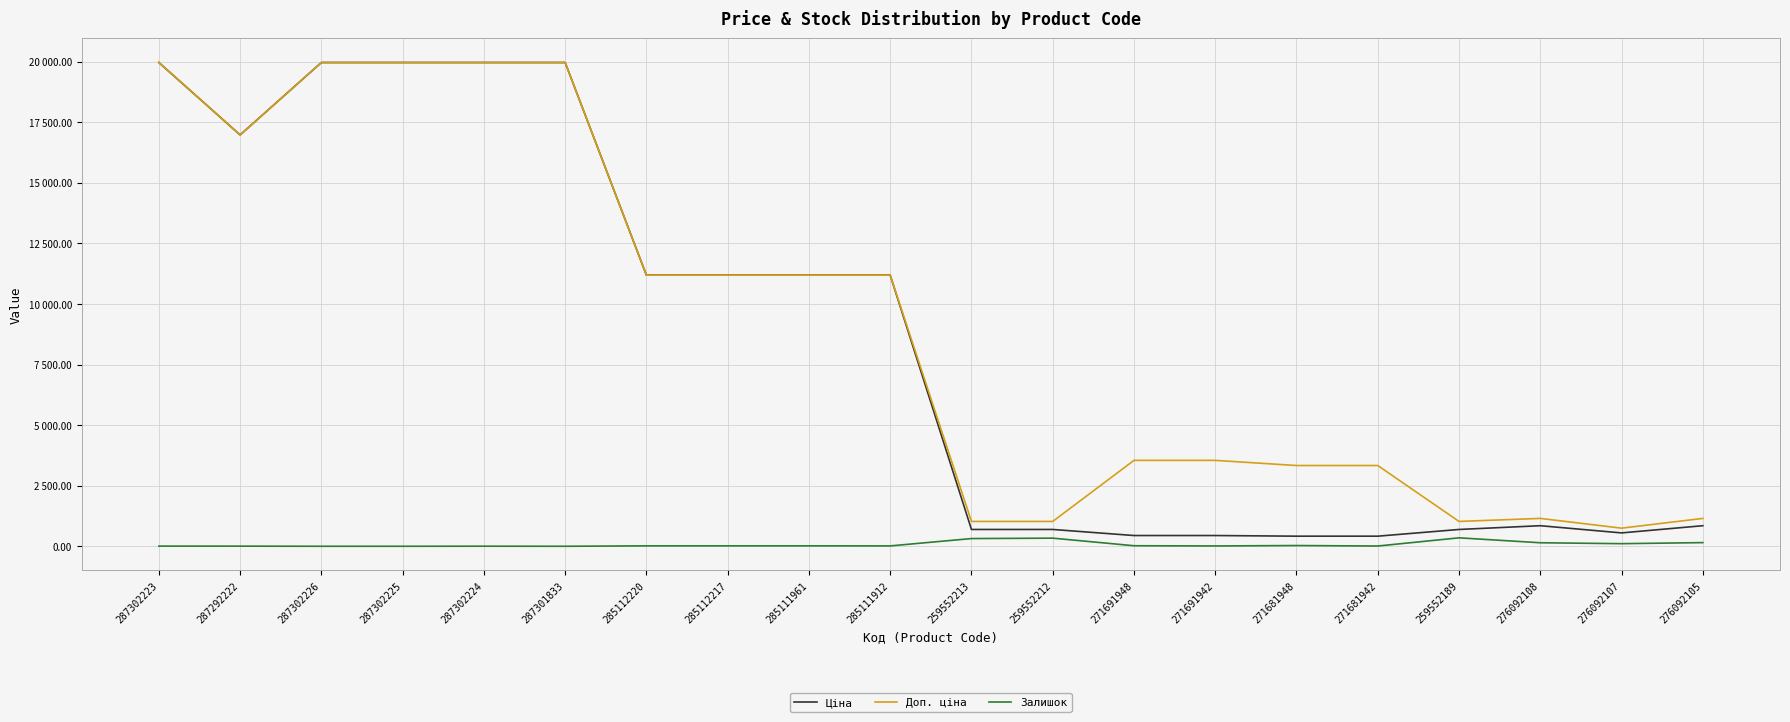

Does the chart display data point markers on the line(s)?

No